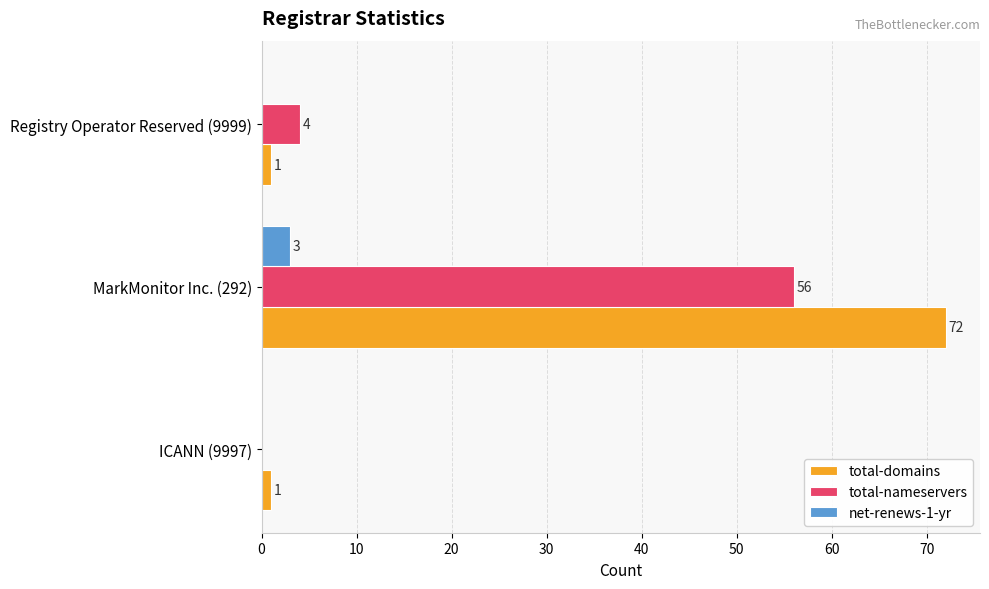

Is it true that total-nameservers equals -31 at ICANN (9997)?

False